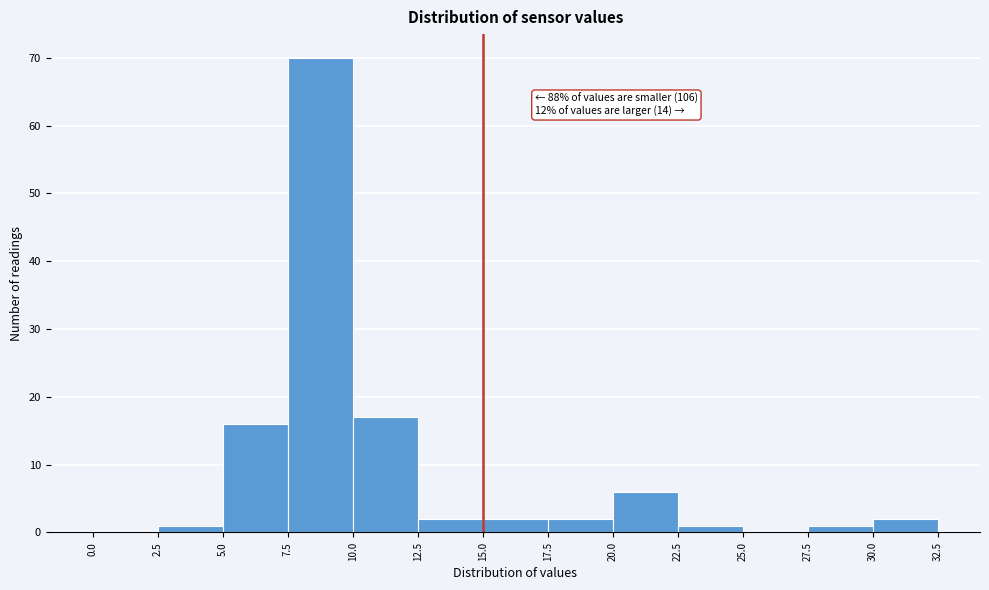

Which range on the x-axis has the tallest bar?

7.5 to 10.0